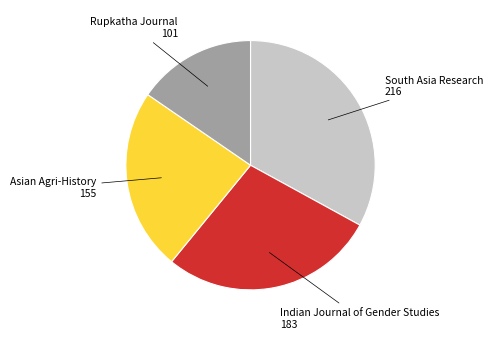

Is there any slice that represents more than half of the pie?

No